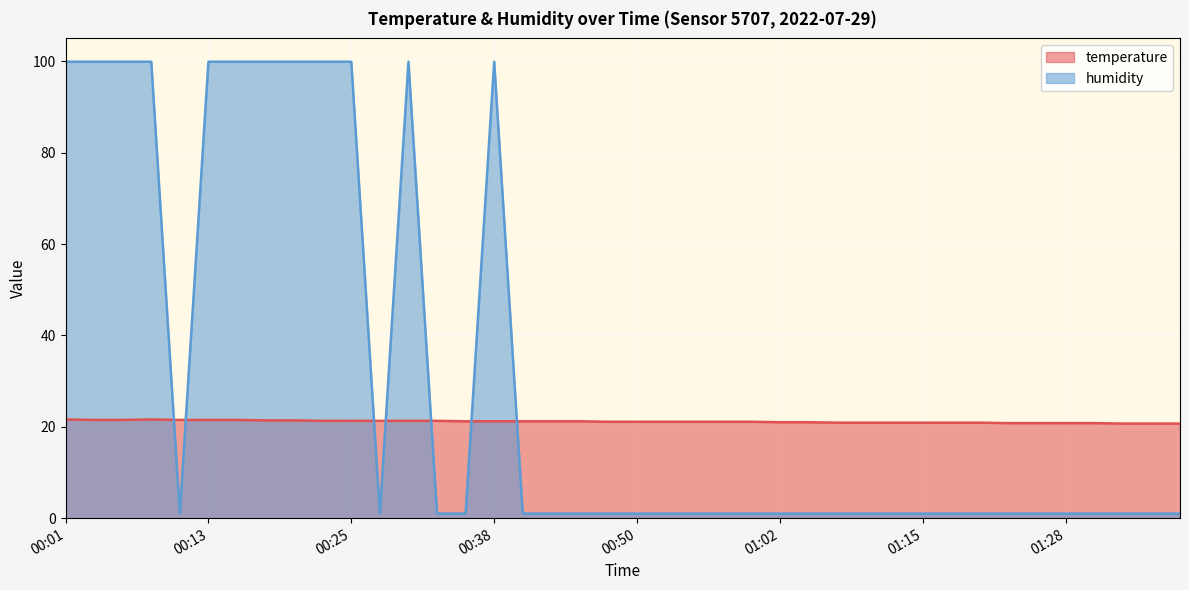

The humidity series shows 1.0 at 01:02. True or false?

True